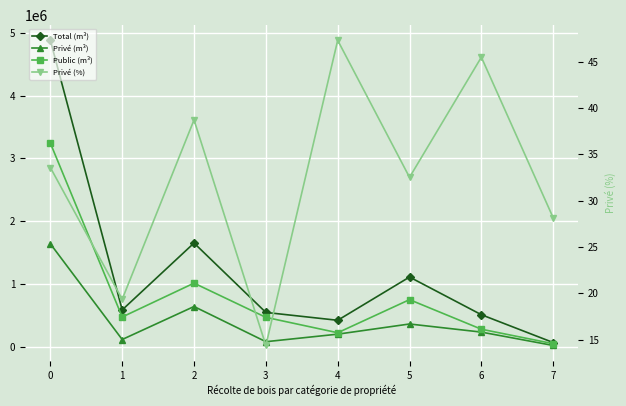

What are all the series names shown in the legend?

Total (m³), Privé (m³), Public (m³), Privé (%)